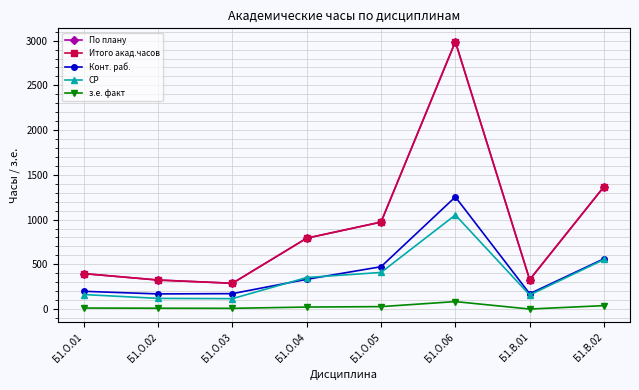

Is the value of з.е. факт at Б1.О.02 greater than the value of По плану at Б1.О.03?

No